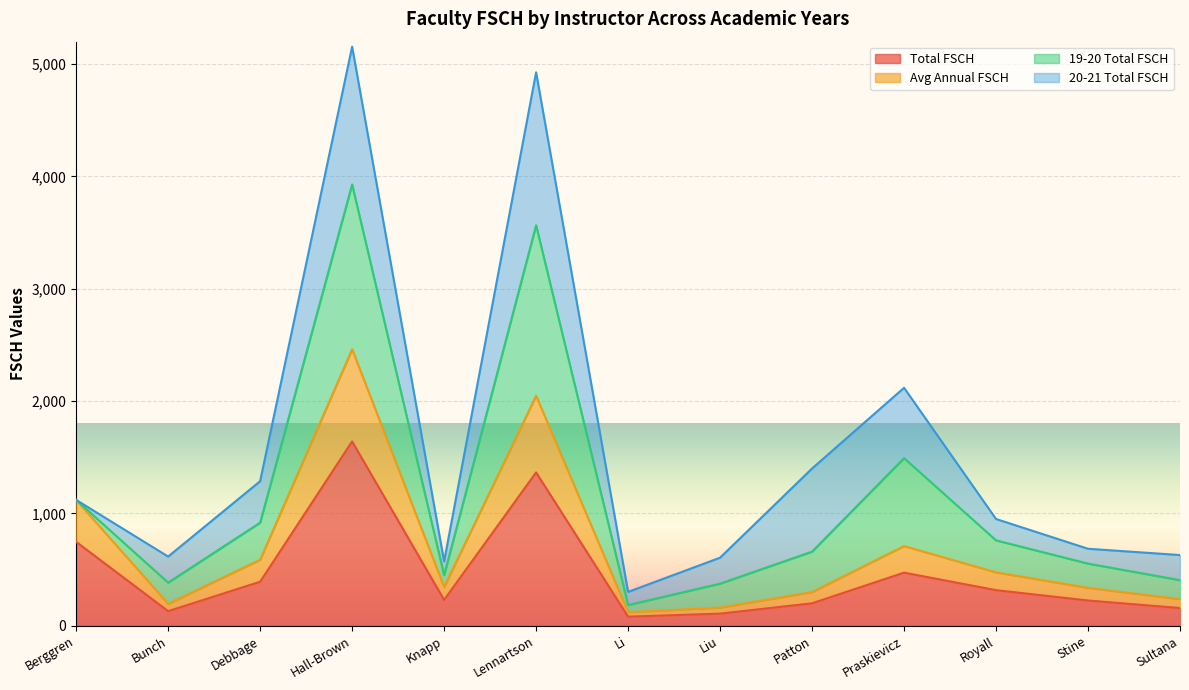

How many data points in Avg Annual FSCH are less than 345?

6